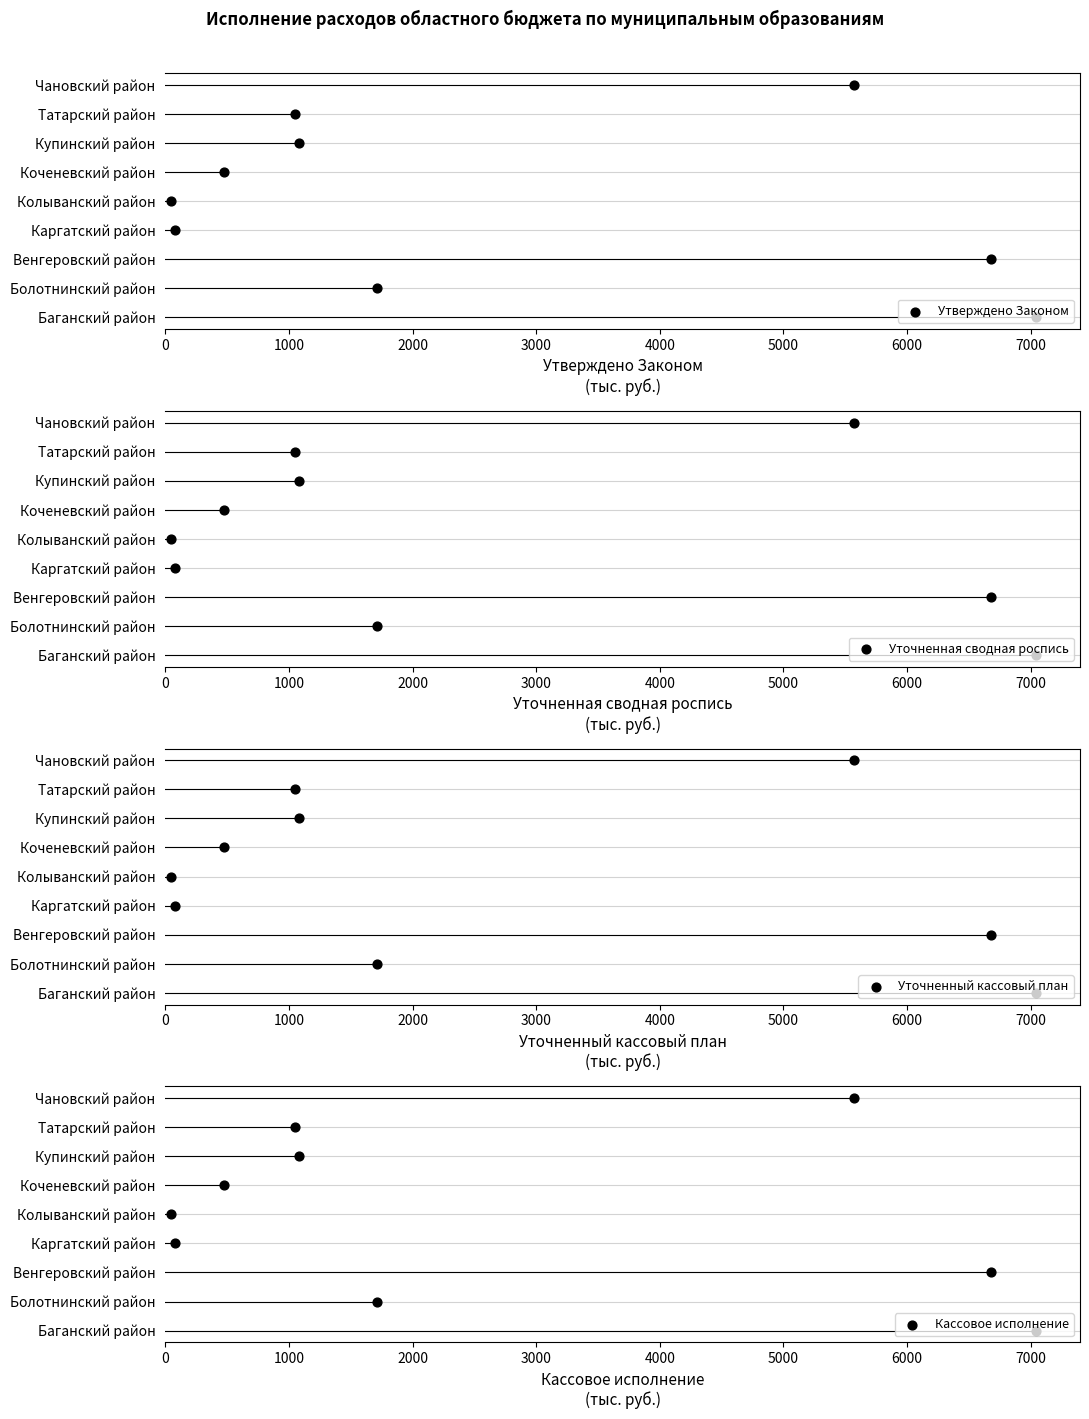

Which series has the largest total across all categories?

Утверждено Законом